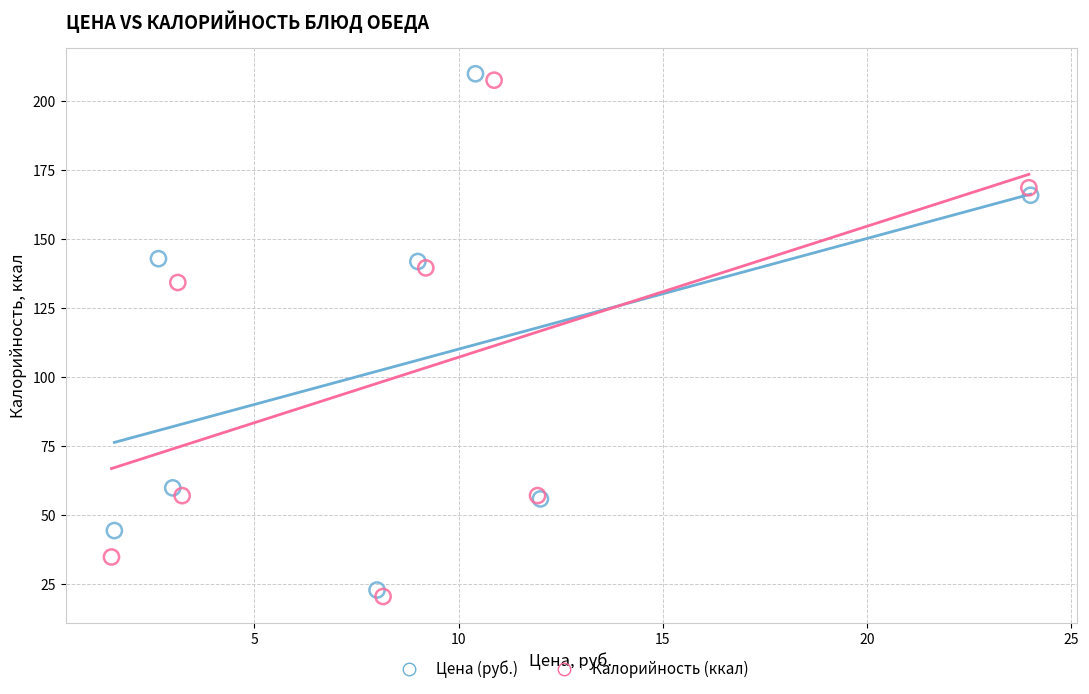

Which series has the widest spread of Y values?

Калорийность (ккал)